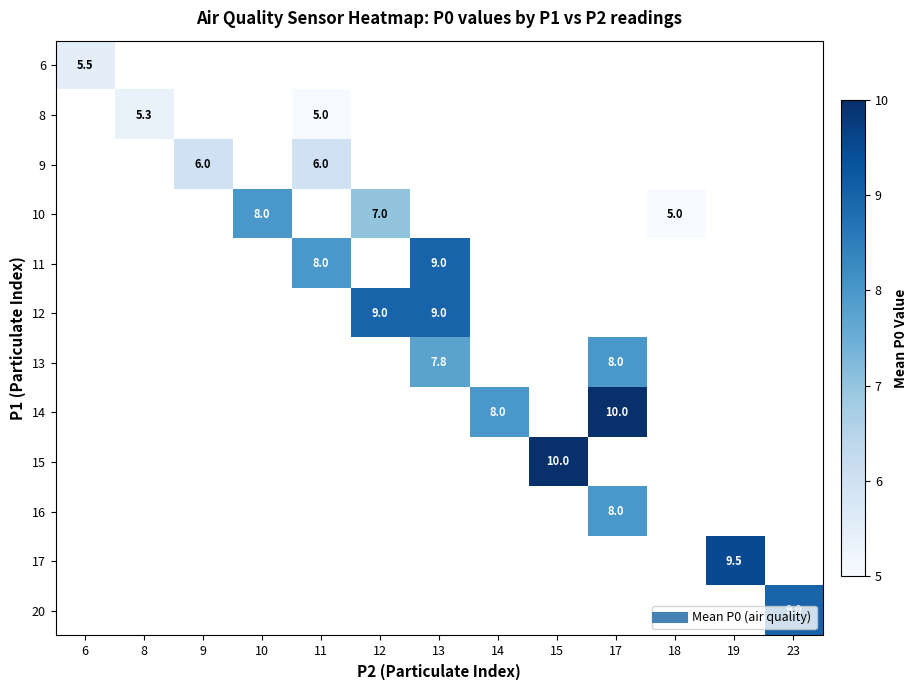

How many values in 11 are above zero?

2